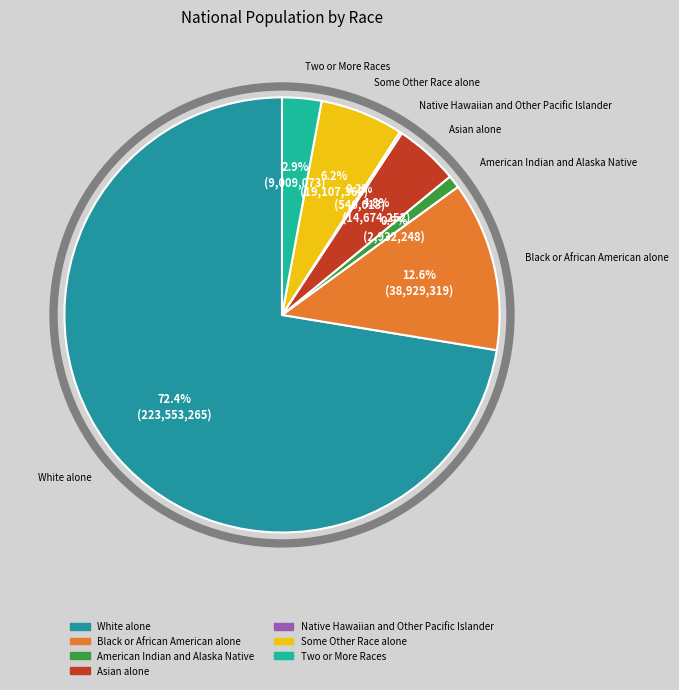

Is it true that American Indian and Alaska Native is 11% of the pie?

False